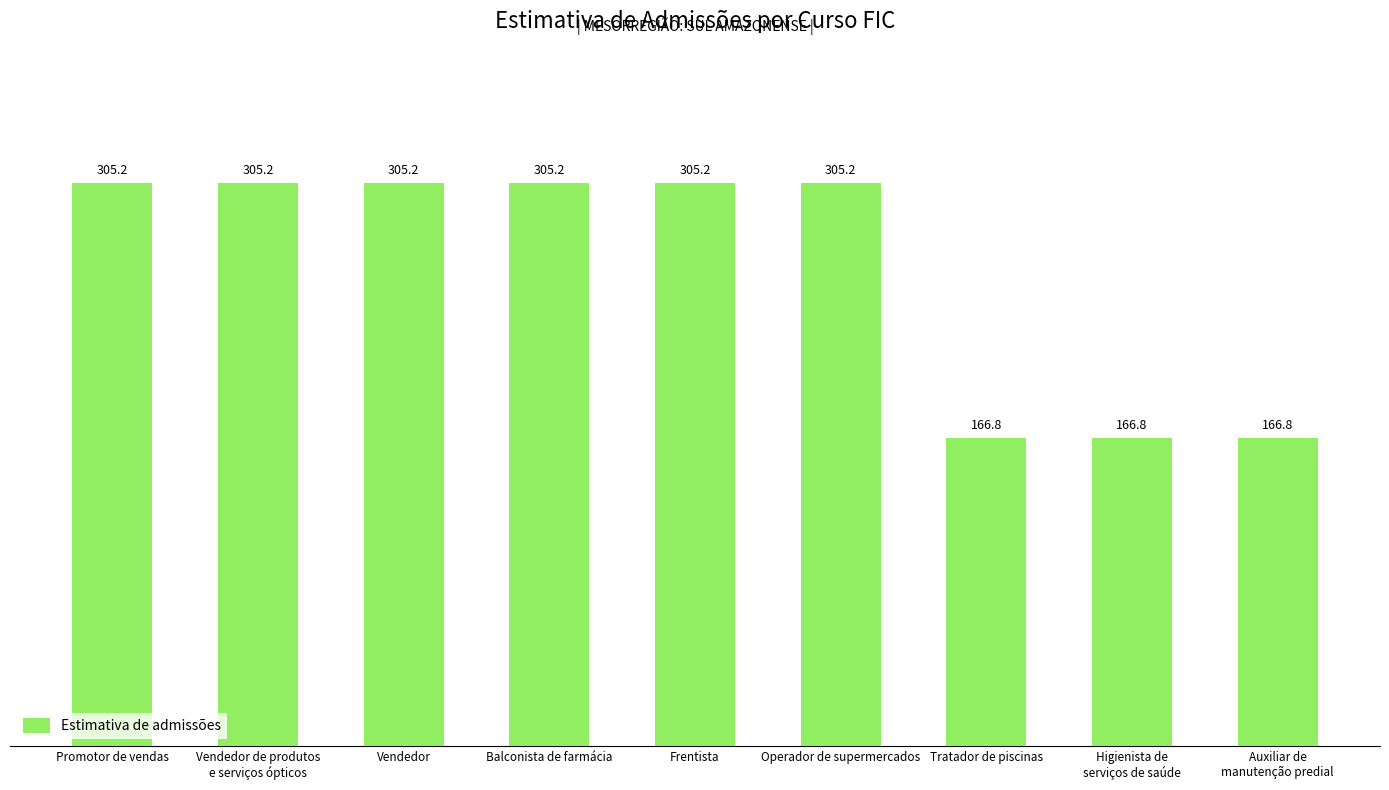

What is the difference between the maximum and minimum values?

138.3